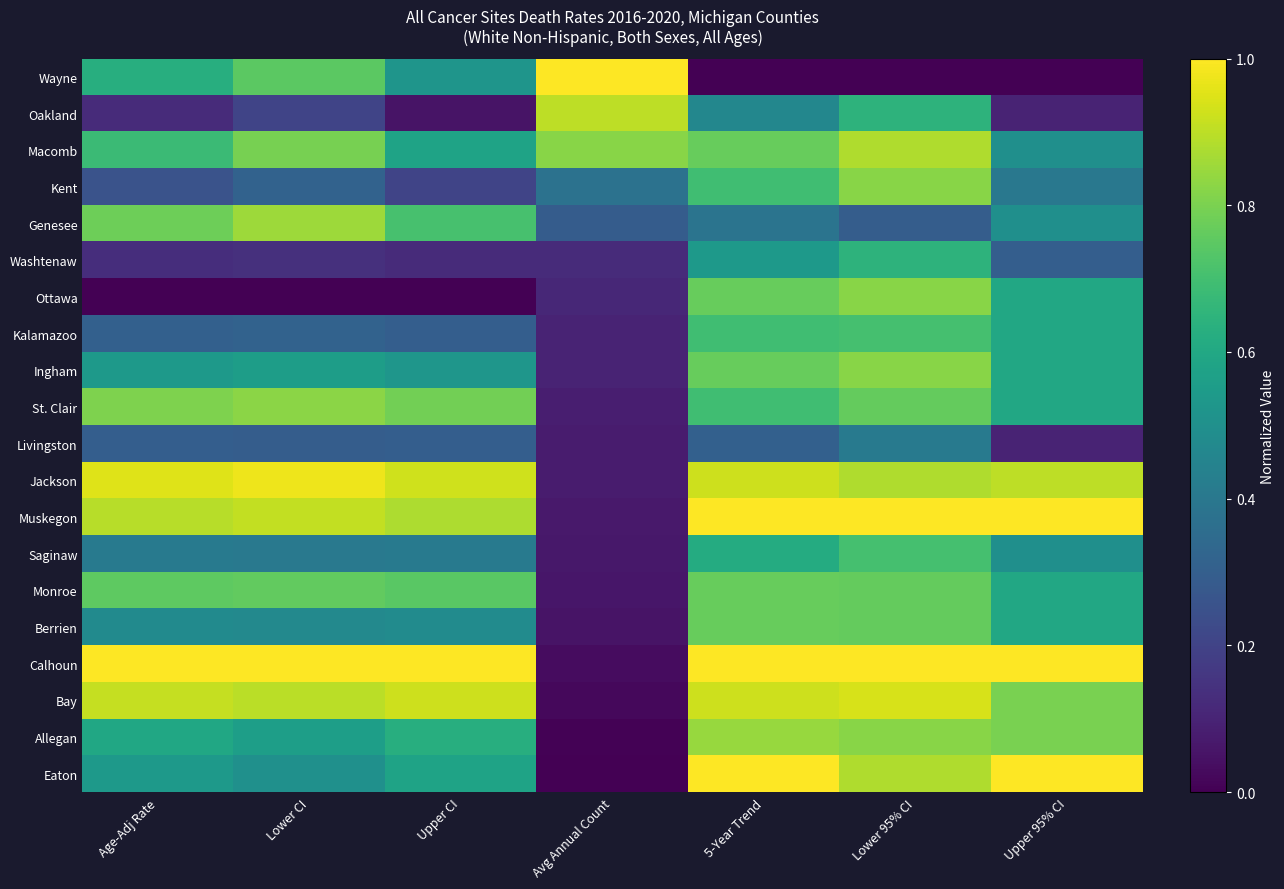

At which category is the sum across all series the highest?

Lower 95% CI